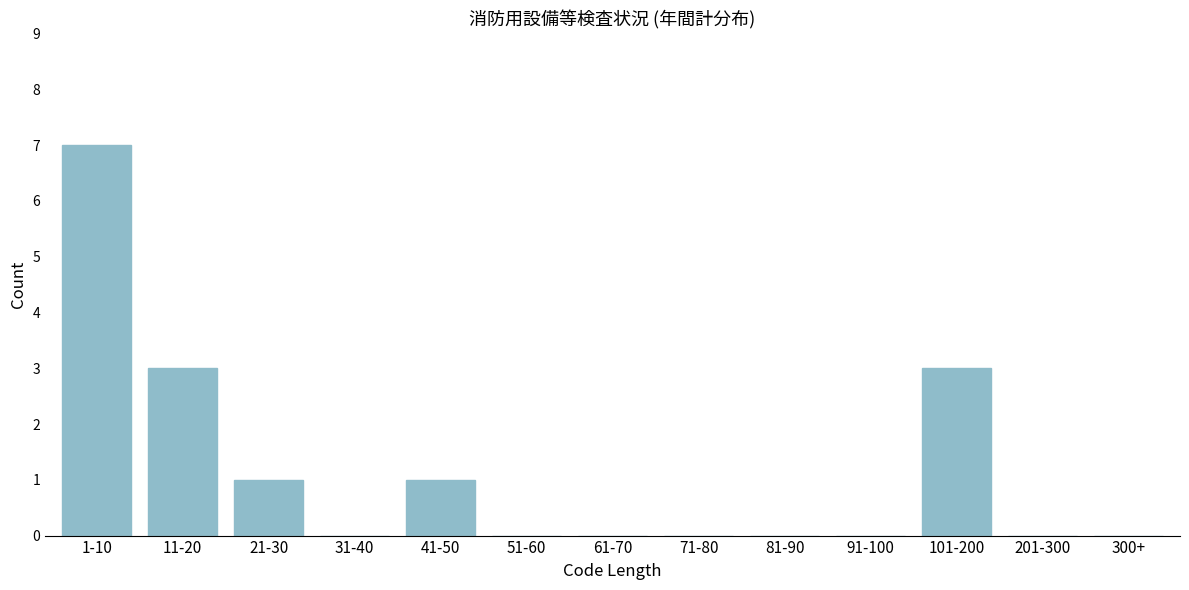

Reading right to left, what are all the values shown in this chart?

300+=0	201-300=0	101-200=3	91-100=0	81-90=0	71-80=0	61-70=0	51-60=0	41-50=1	31-40=0	21-30=1	11-20=3	1-10=7